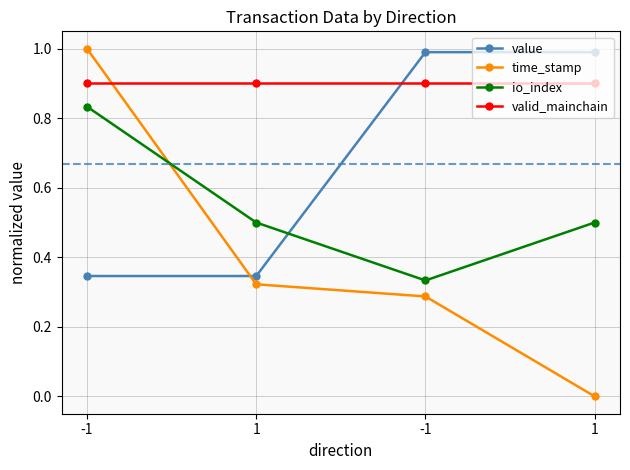

What is the spread (max minus min) of values at 1?

0.6